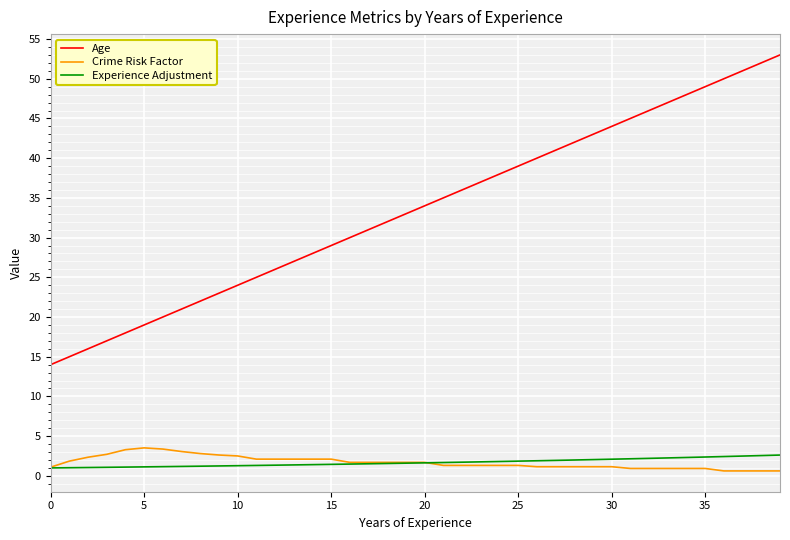

At how many categories does at least one series exceed 13?

40